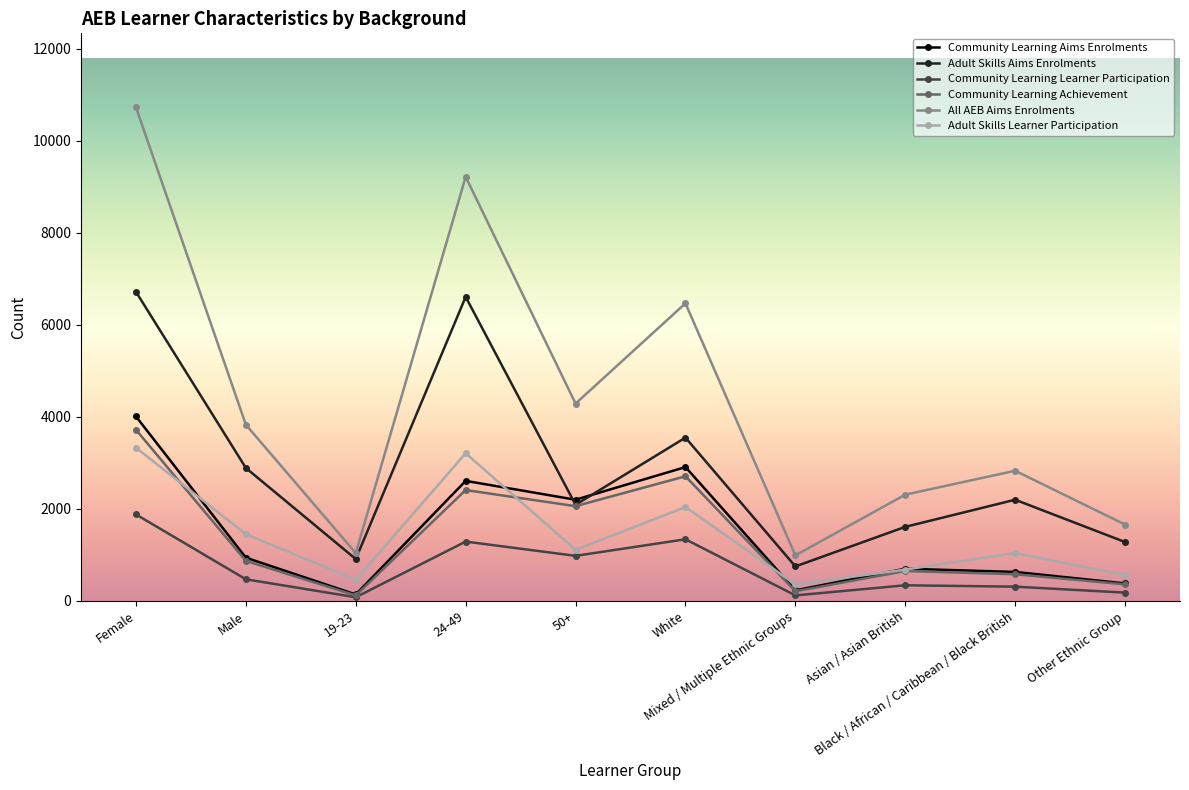

List the series in order of their peak value, lowest first.

Community Learning Learner Participation, Adult Skills Learner Participation, Community Learning Achievement, Community Learning Aims Enrolments, Adult Skills Aims Enrolments, All AEB Aims Enrolments